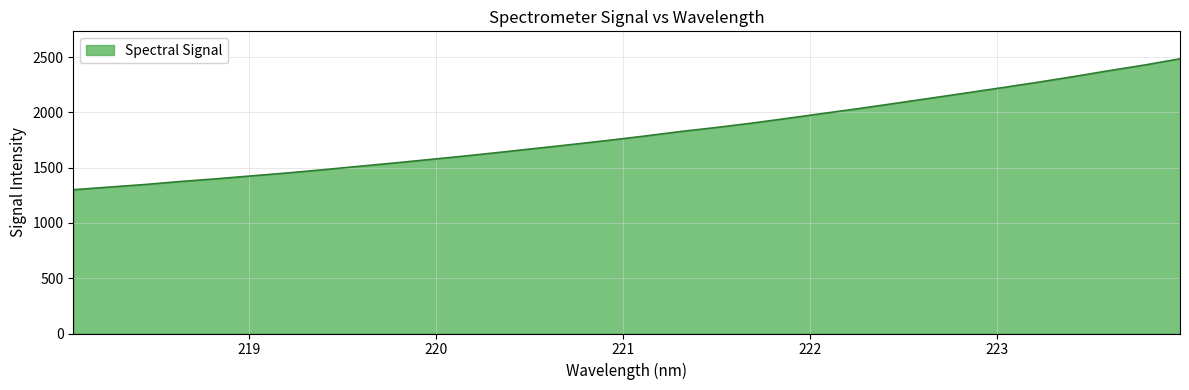

Count the number of values greater than 1786.

16